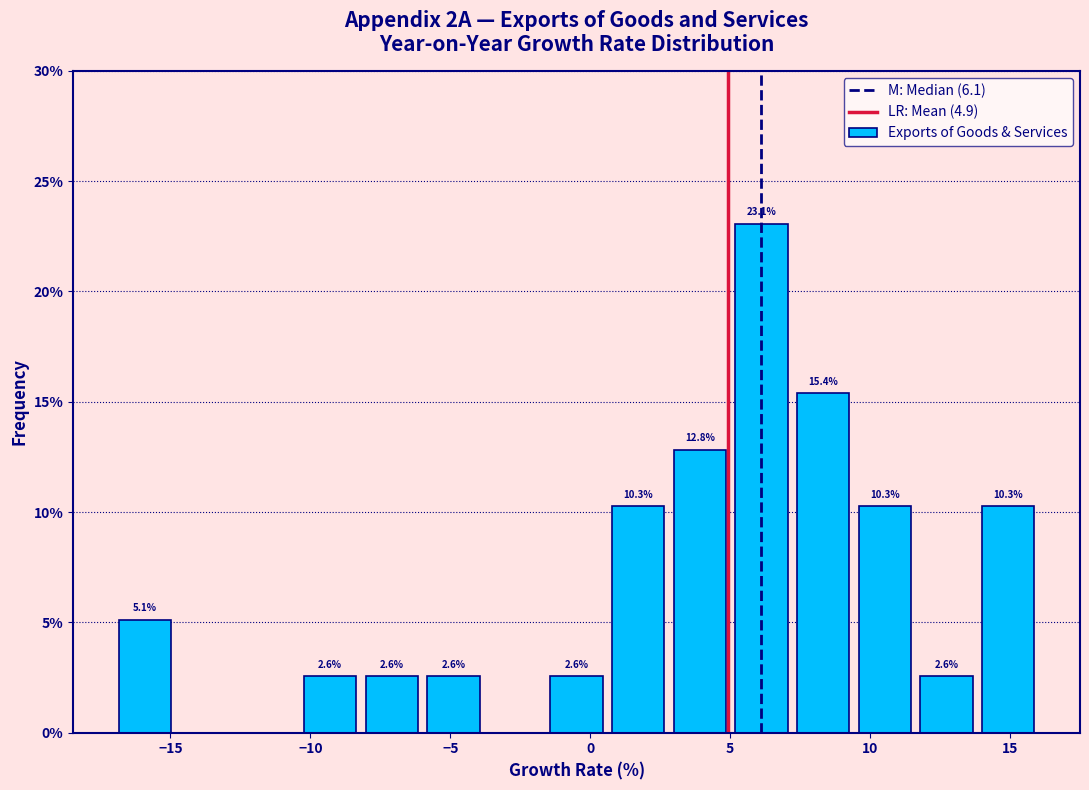

Which range on the x-axis has the tallest bar?

5.0 to 7.0